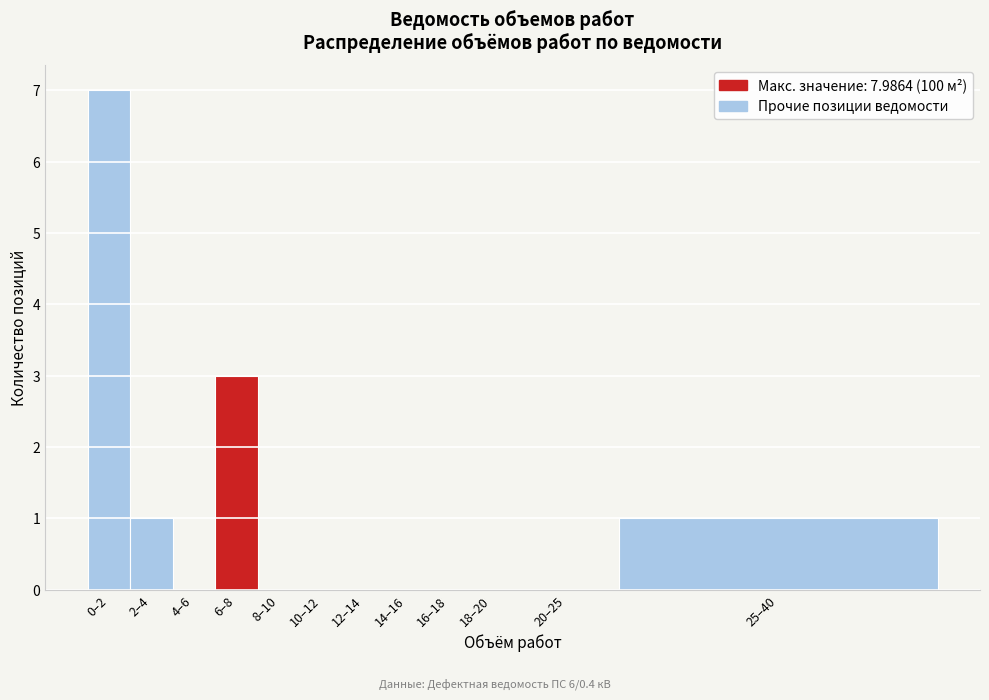

Reading right to left, list all the values displayed in this chart.

25–40=1	20–25=0	18–20=0	16–18=0	14–16=0	12–14=0	10–12=0	8–10=0	6–8=3	4–6=0	2–4=1	0–2=7